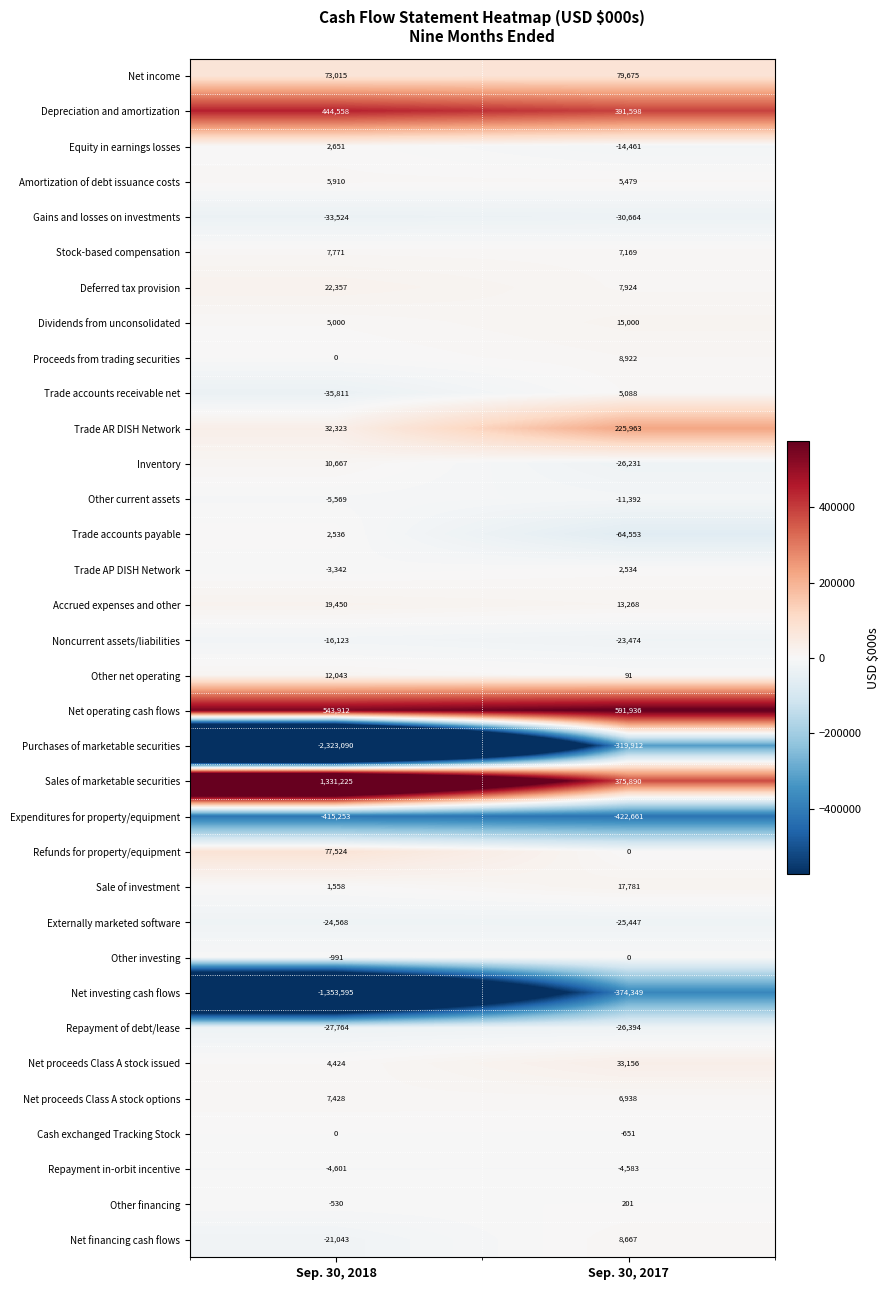

At which category does the chart reach its peak across all series?

Sep. 30, 2018